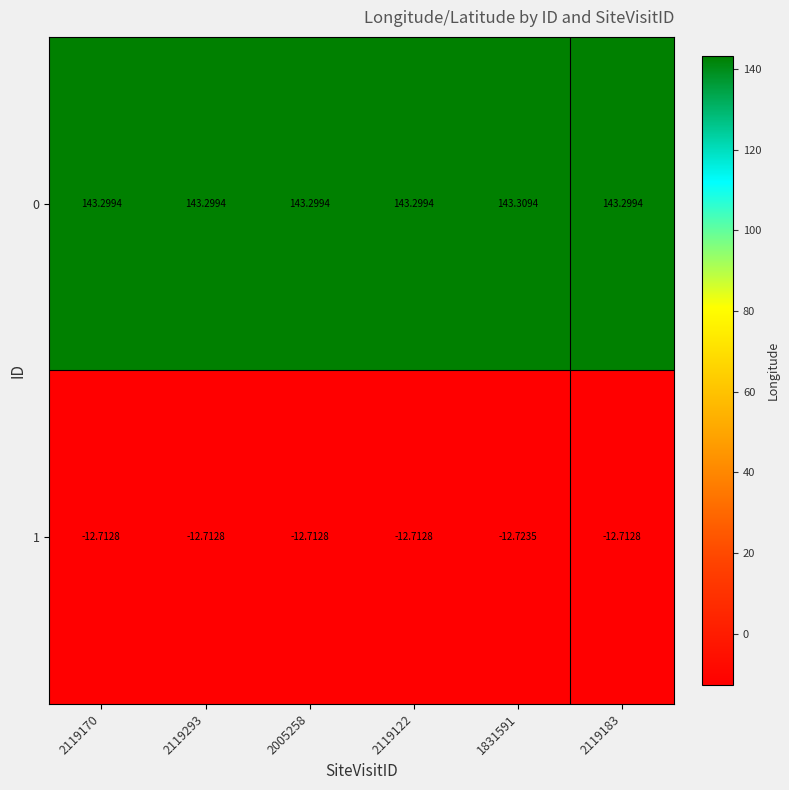

Is the value of 0 at 2119122 greater than the value of 1 at 2119170?

Yes